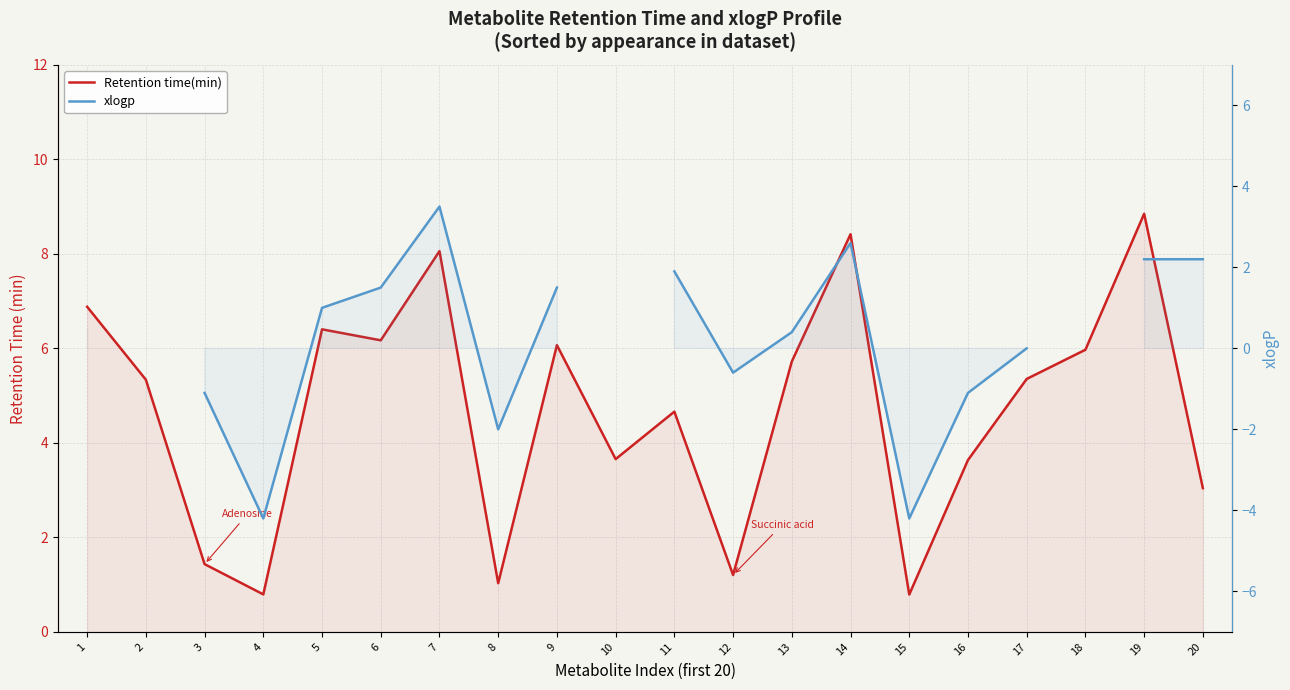

Between 20 and 8, which is larger?

20